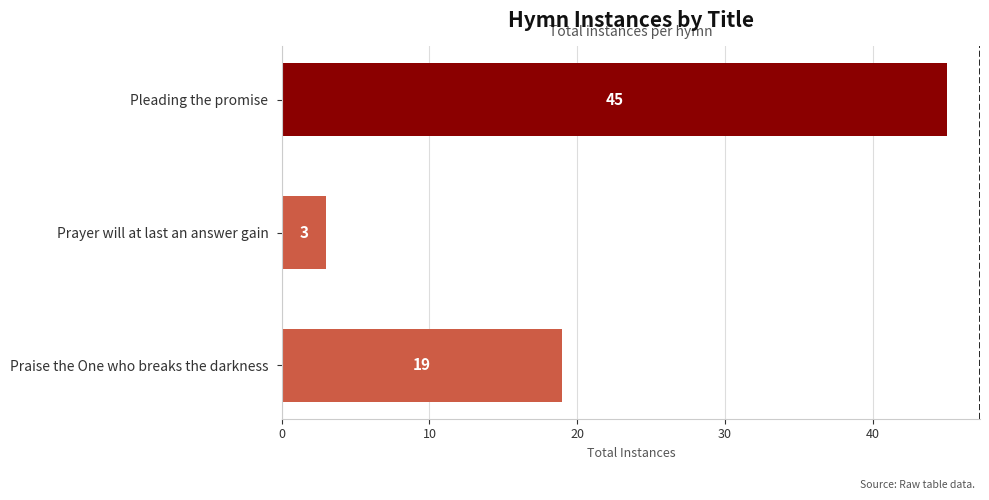

How many values are between 3 and 45?

3